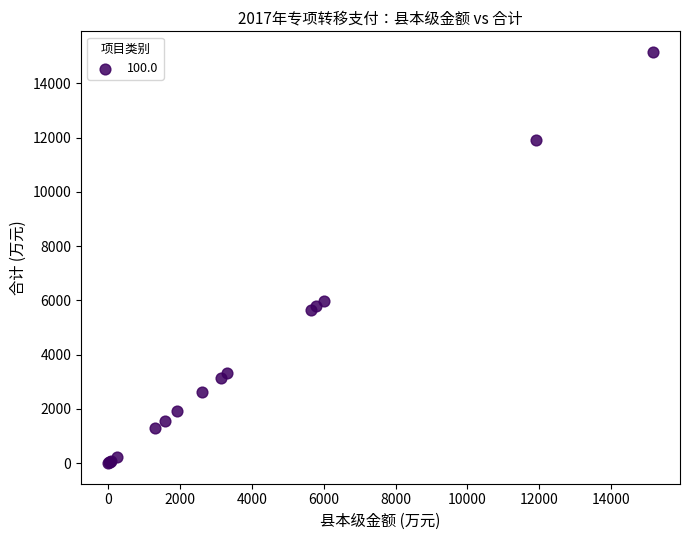

What Y value in the scatter plot is closest to 7582?

5996